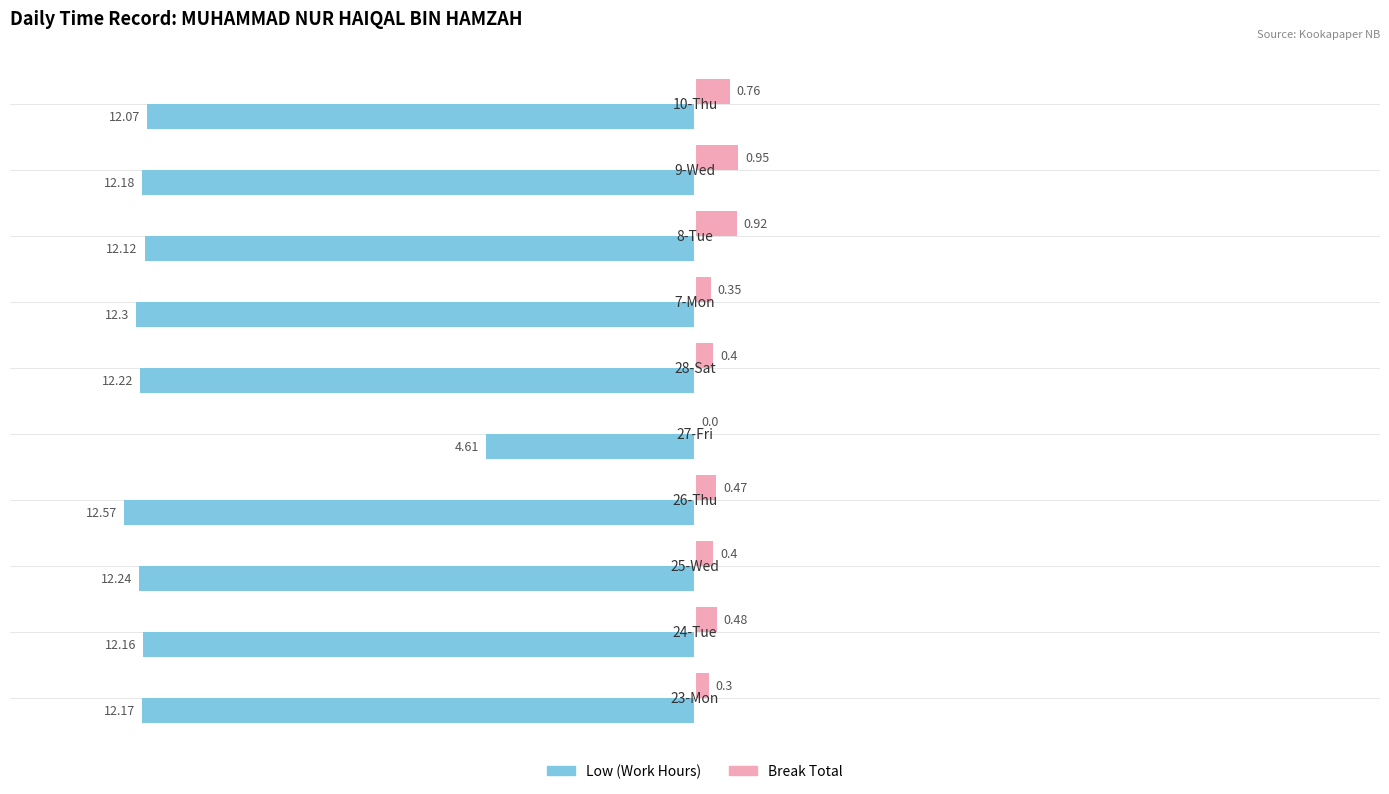

Which series has the largest total across all categories?

Break Total